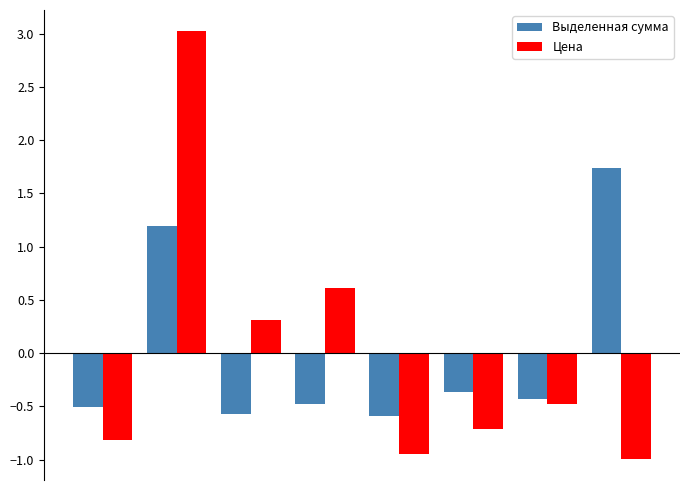

What is the difference between the maximum and second lowest values in the Выделенная сумма series?

2.3